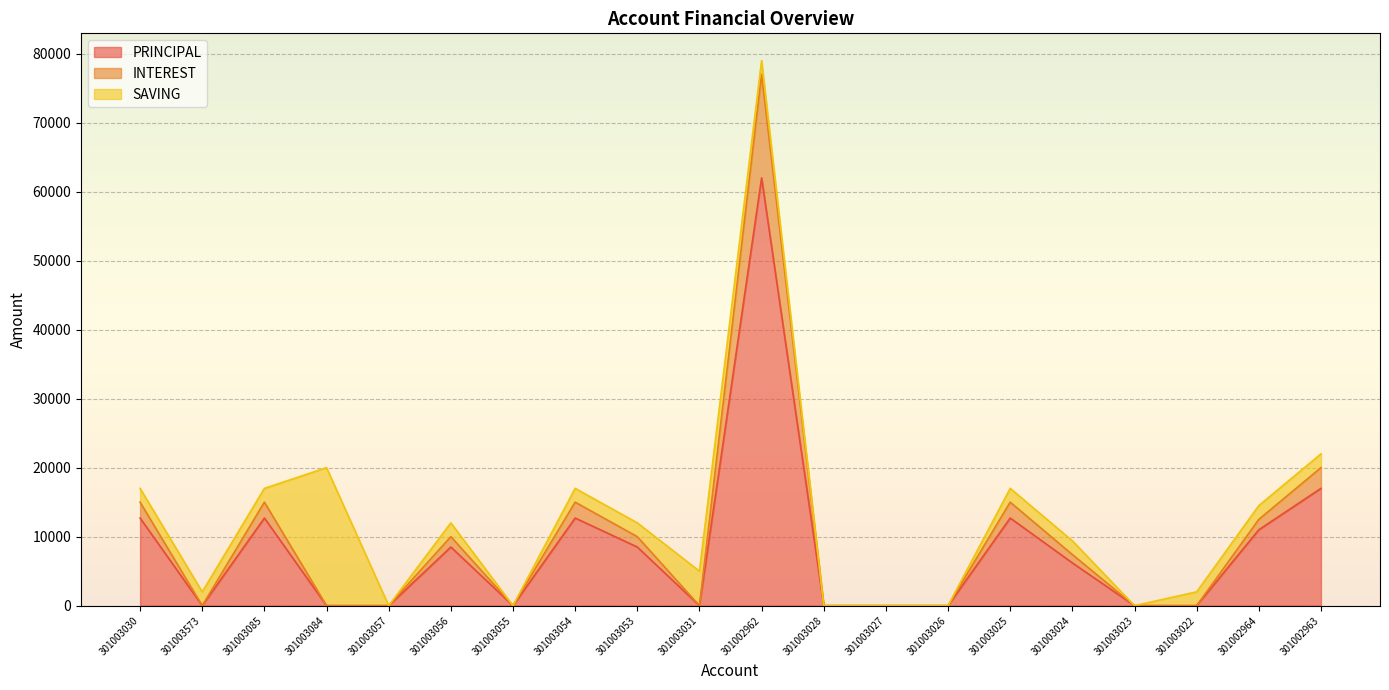

At which label is PRINCIPAL closest to 31000?

301002963